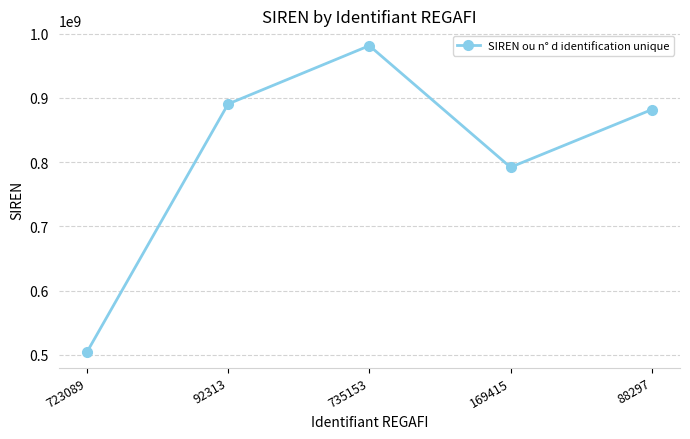

What is the minimum value shown in the chart?

504106824